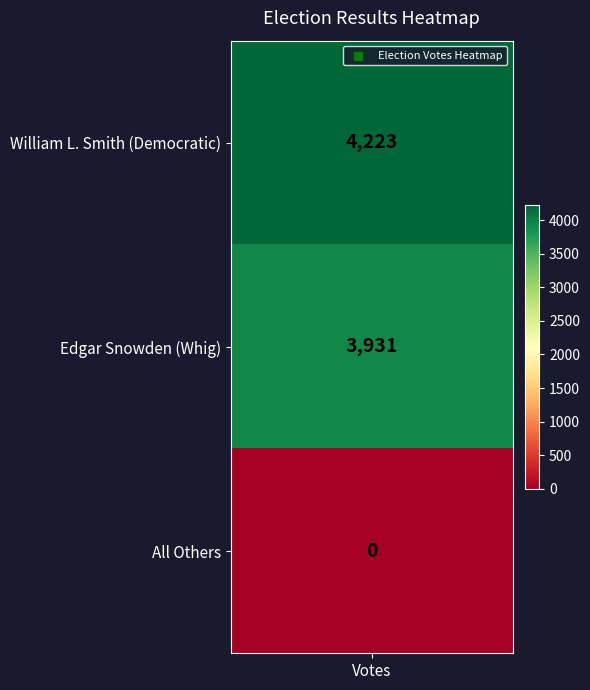

Which category has the lowest value across all series?

All Others